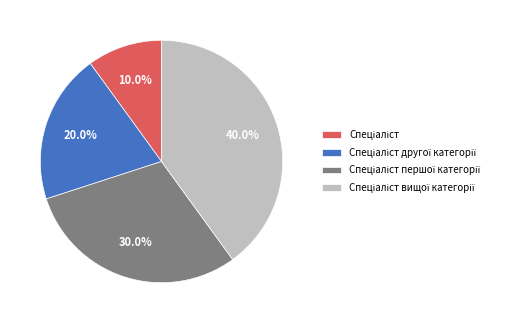

Is there a majority slice in this chart?

No